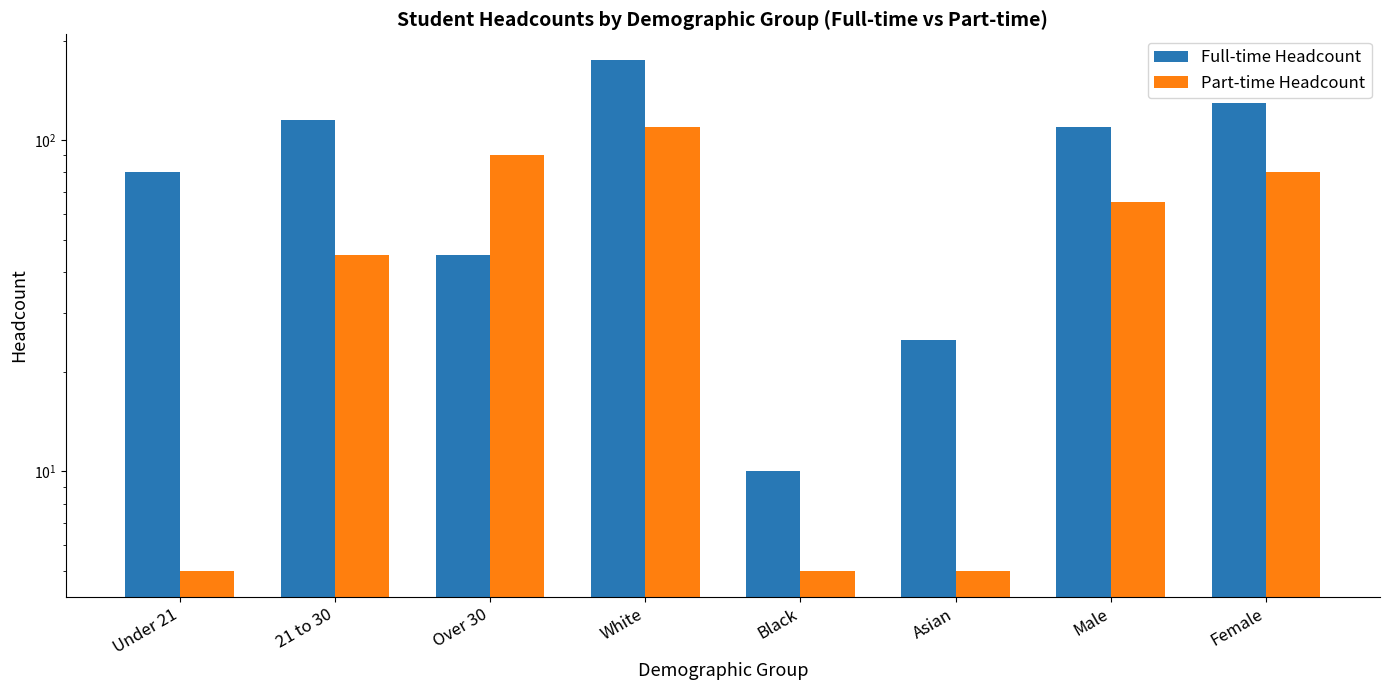

Reading left to right, what are all the values shown in this chart?

Full-time Headcount: 80	115	45	175	10	25	110	130
Part-time Headcount: 5	45	90	110	5	5	65	80